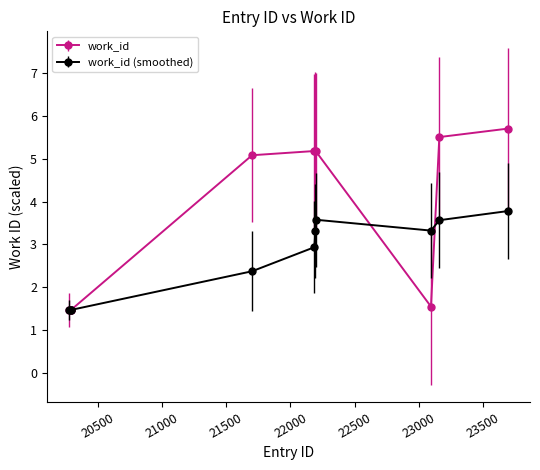

List the series in order of their peak value, lowest first.

work_id (smoothed), work_id